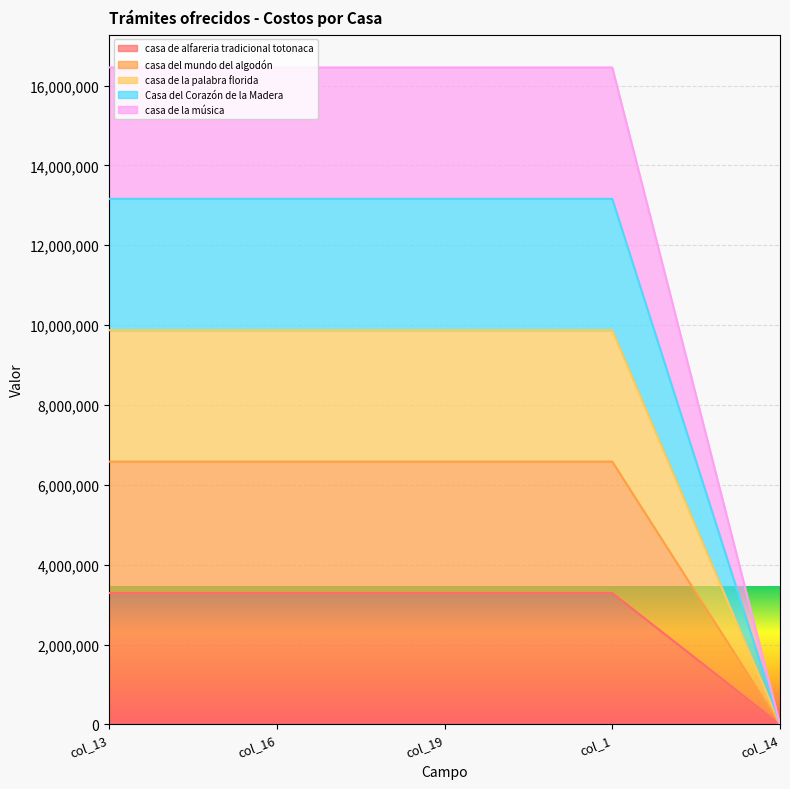

What are all the series names shown in the legend?

casa de alfareria tradicional totonaca, casa del mundo del algodón, casa de la palabra florida, Casa del Corazón de la Madera, casa de la música